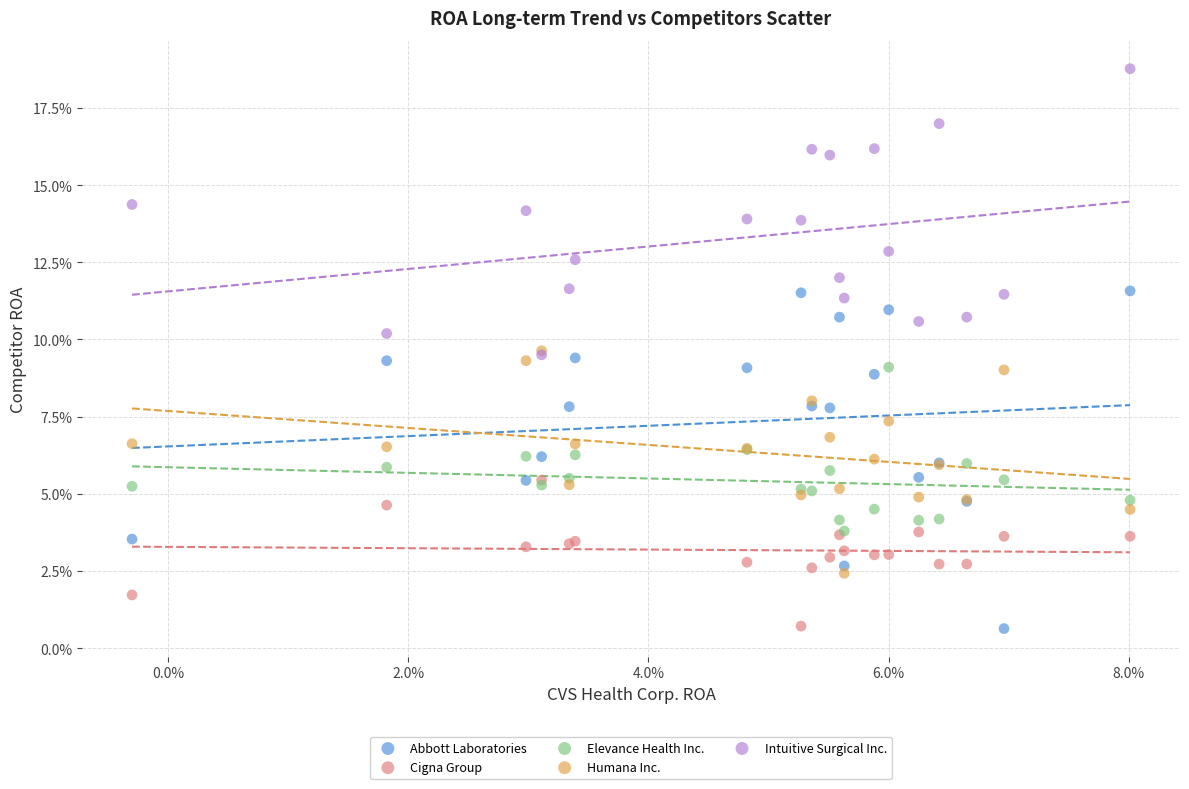

Which series contains the highest Y value?

Intuitive Surgical Inc.